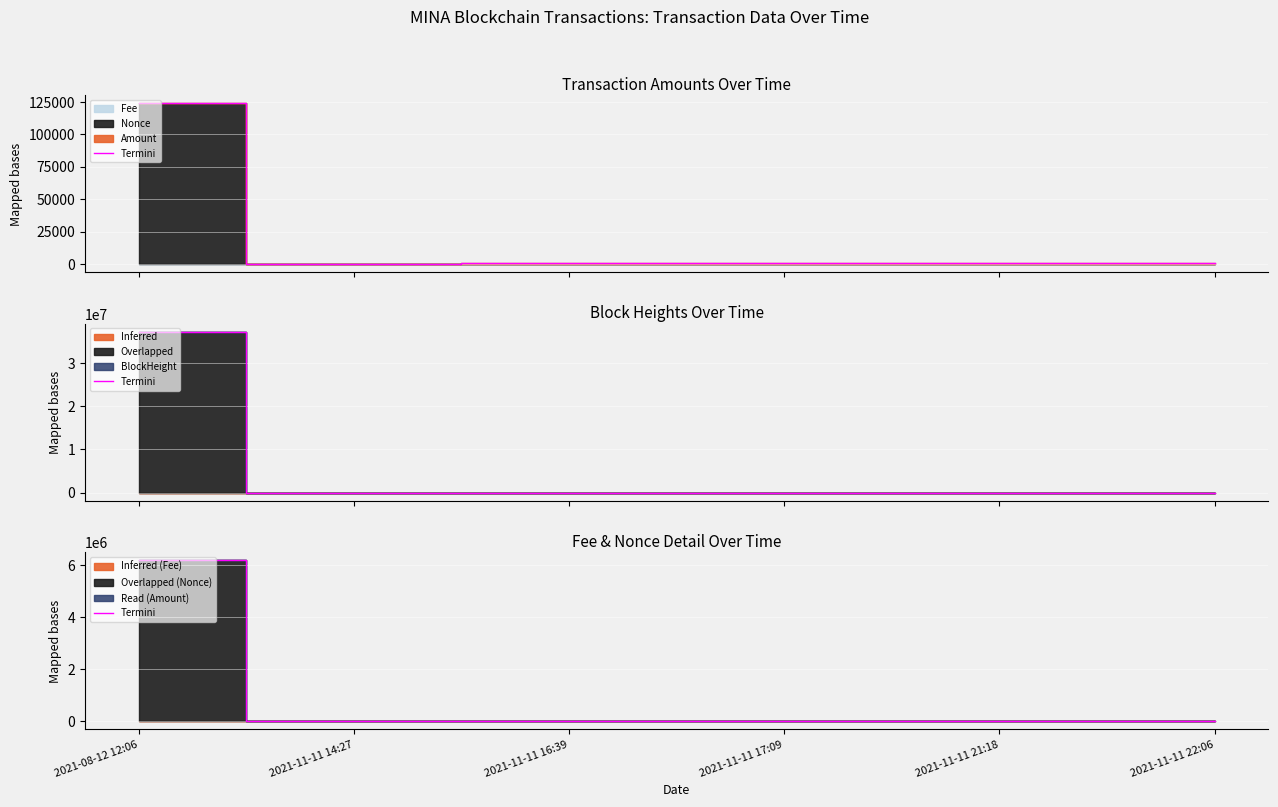

What is the difference between the values at 2021-11-11 22:06 and 2021-11-11 16:39?

597.0